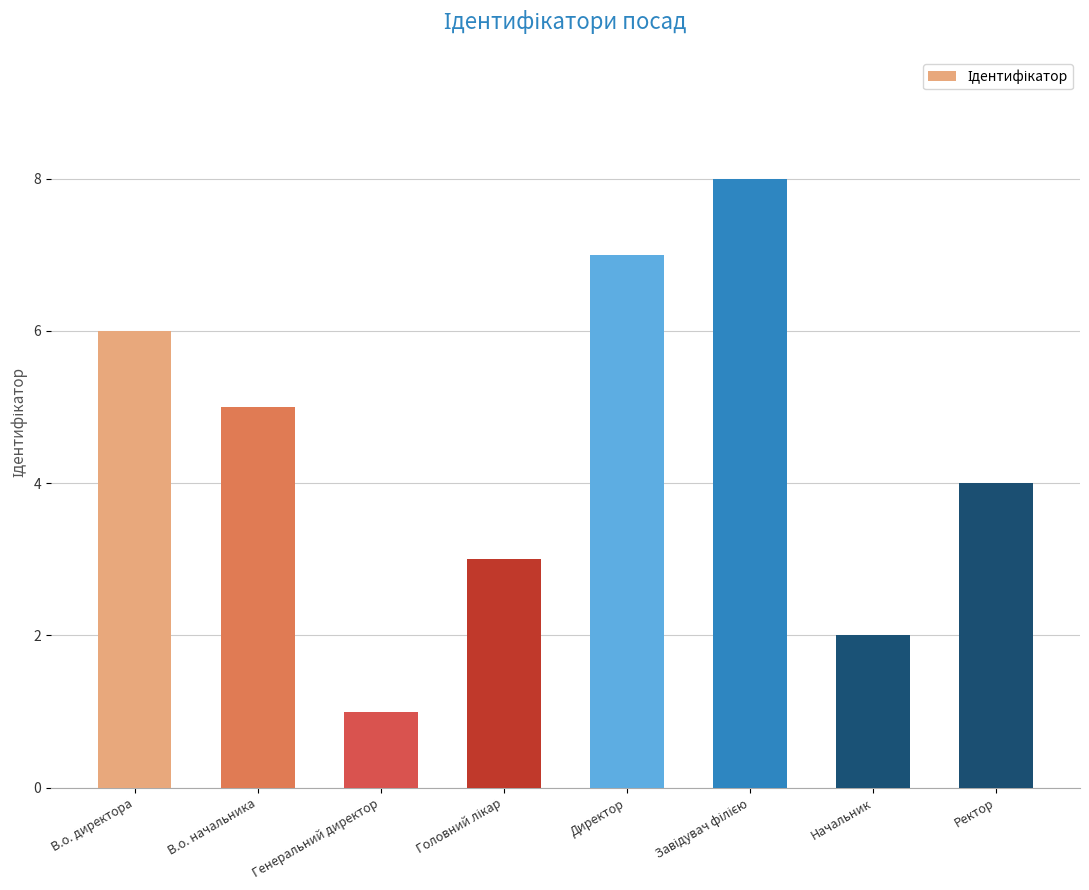

What is the change in value from В.о. директора to Генеральний директор?

-5